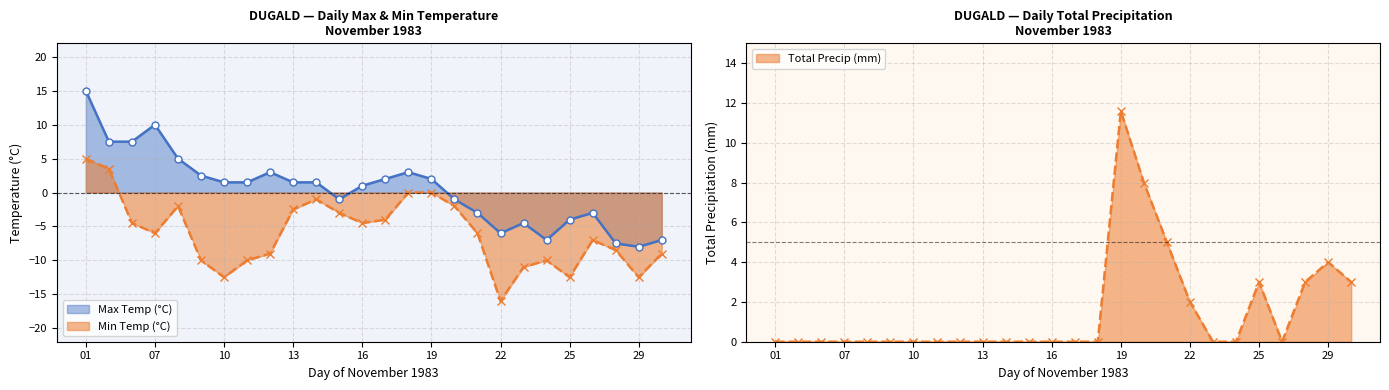

Count the number of data series in this chart.

3